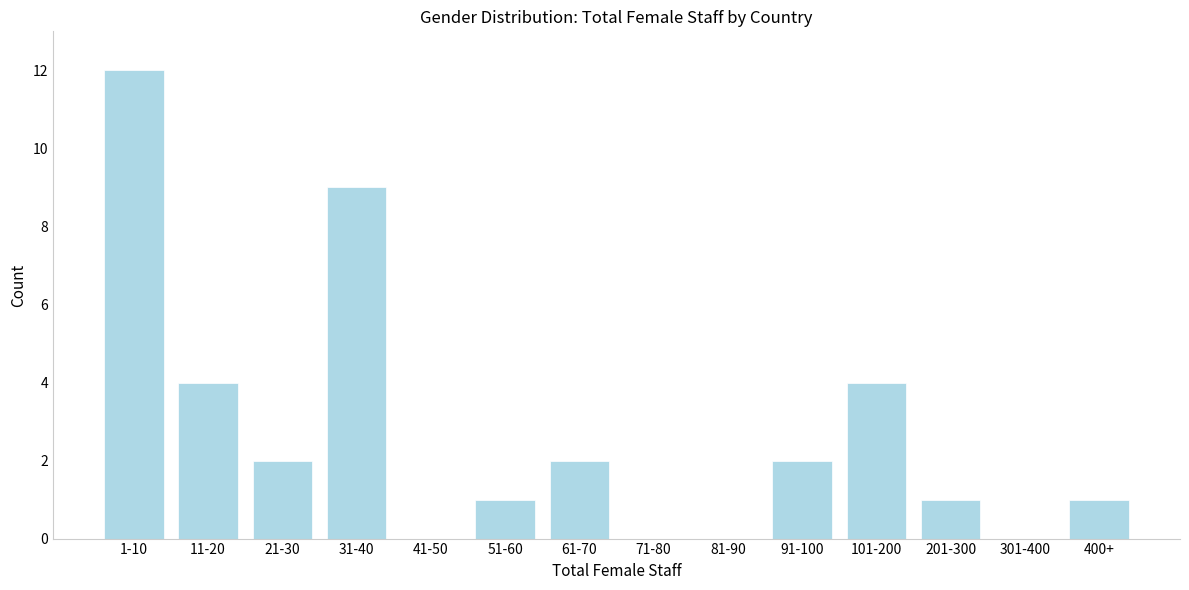

Reading right to left, list all the values displayed in this chart.

400+=1	301-400=0	201-300=1	101-200=4	91-100=2	81-90=0	71-80=0	61-70=2	51-60=1	41-50=0	31-40=9	21-30=2	11-20=4	1-10=12